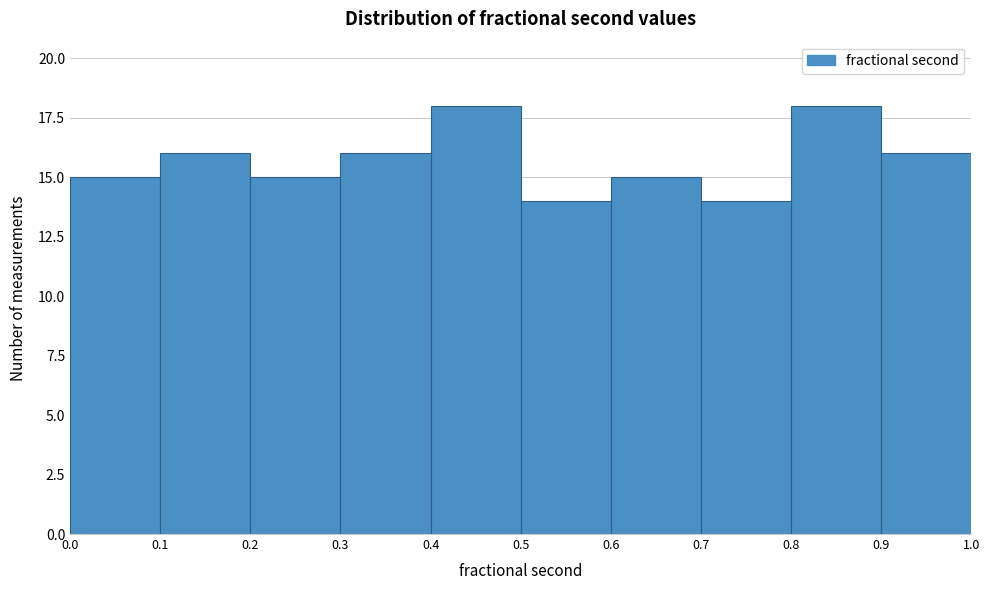

Reading left to right, list every bar in this chart as the range it spans on the x-axis followed by its height. The values are not printed on the chart, so give them approximately, as read against the axis.

0.0 to 0.1: 15
0.1 to 0.2: 16
0.2 to 0.3: 15
0.3 to 0.4: 16
0.4 to 0.5: 18
0.5 to 0.6: 14
0.6 to 0.7: 15
0.7 to 0.8: 14
0.8 to 0.9: 18
0.9 to 1.0: 16